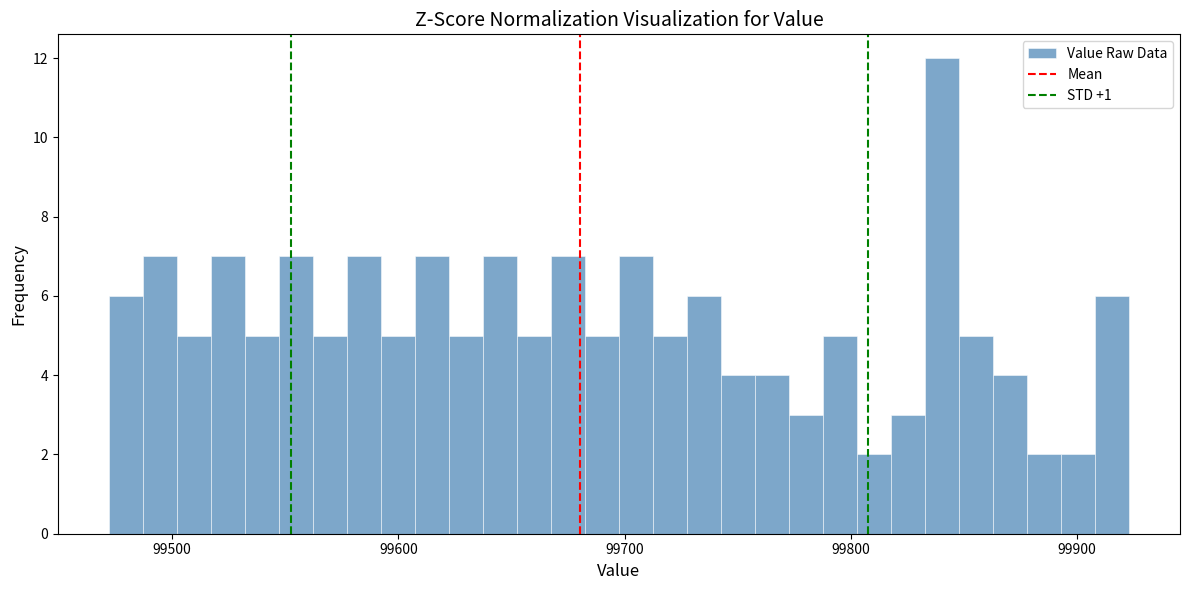

Read against the x-axis, roughly where is the centre of the tallest bar?

99840